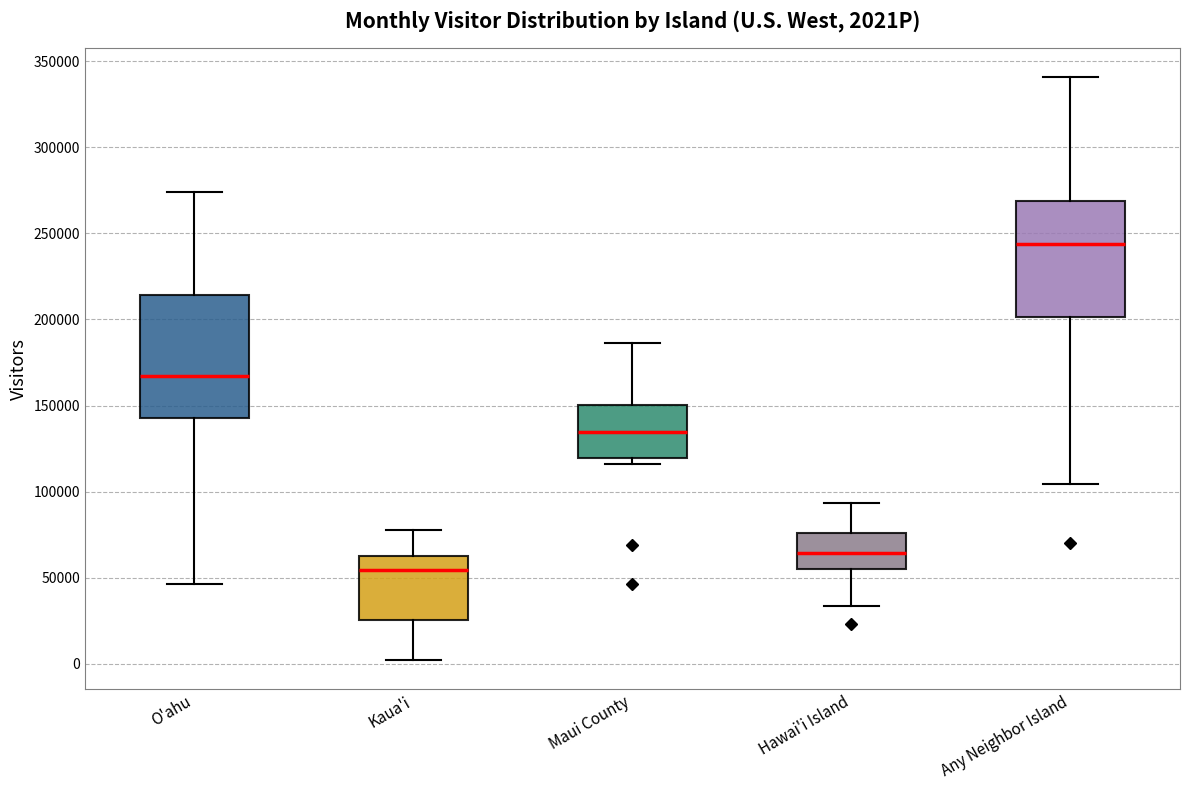

Reading left to right, read every box against the y-axis: the position of its median line, the range the box covers, and the ends of its whiskers. The values are not printed on the chart, so give them approximately, as read against the axis.

O'ahu: median 165000, box 145000 to 215000, whiskers 45000 to 275000
Kaua'i: median 55000, box 25000 to 60000, whiskers 0 to 80000
Maui County: median 135000, box 120000 to 150000, whiskers 115000 to 185000
Hawai'i Island: median 65000, box 55000 to 75000, whiskers 35000 to 95000
Any Neighbor Island: median 245000, box 200000 to 270000, whiskers 105000 to 340000